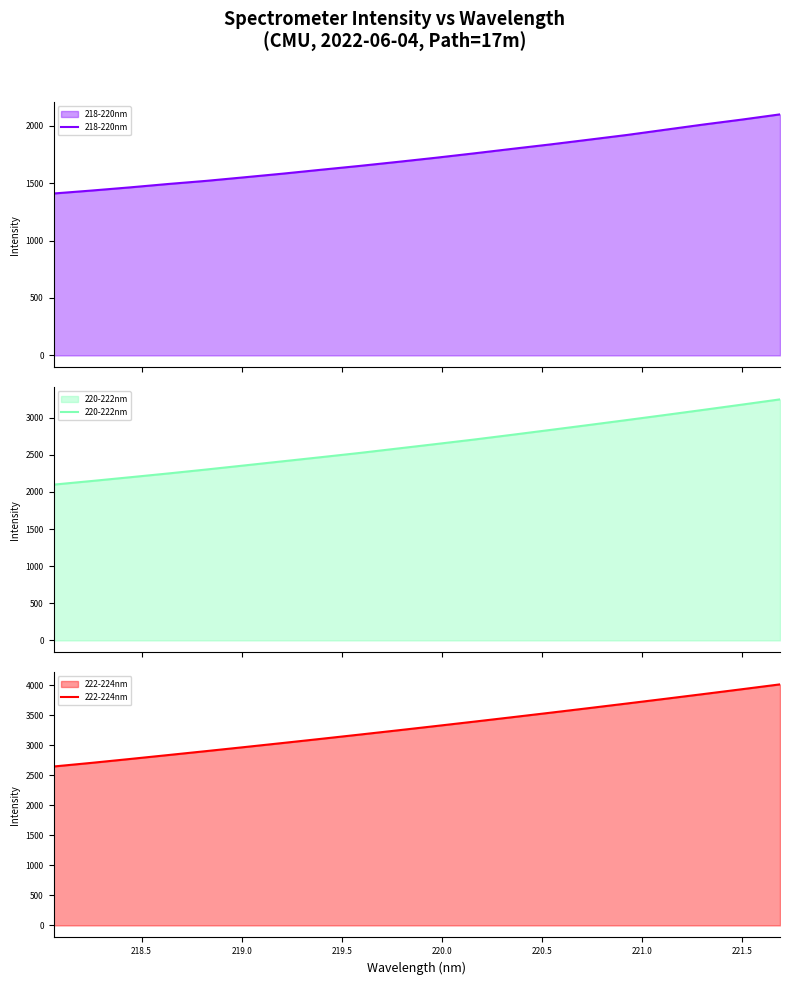

What is the lowest value of the 218-220nm series?

1409.1